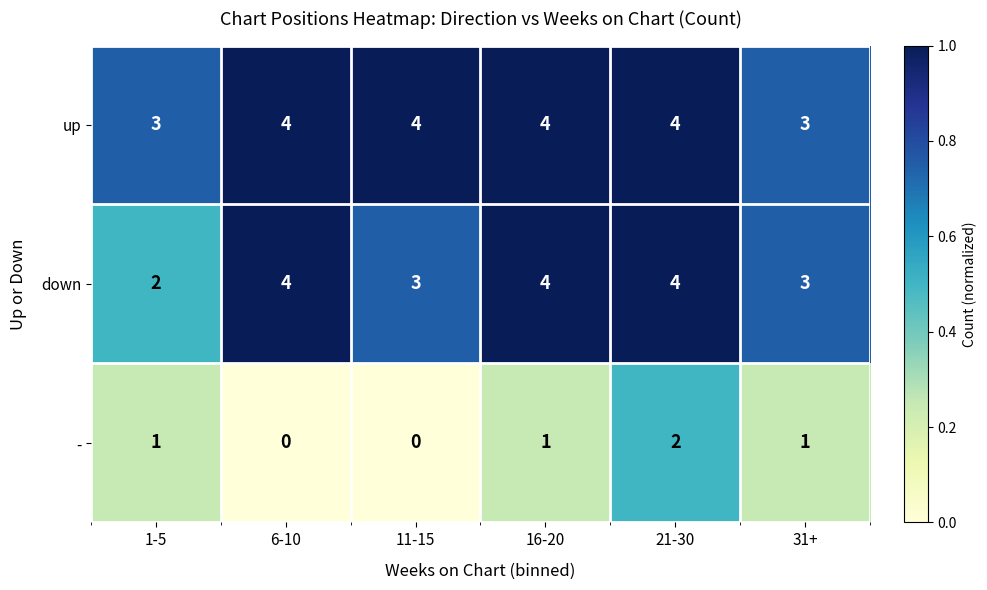

What is the maximum value for down?

4